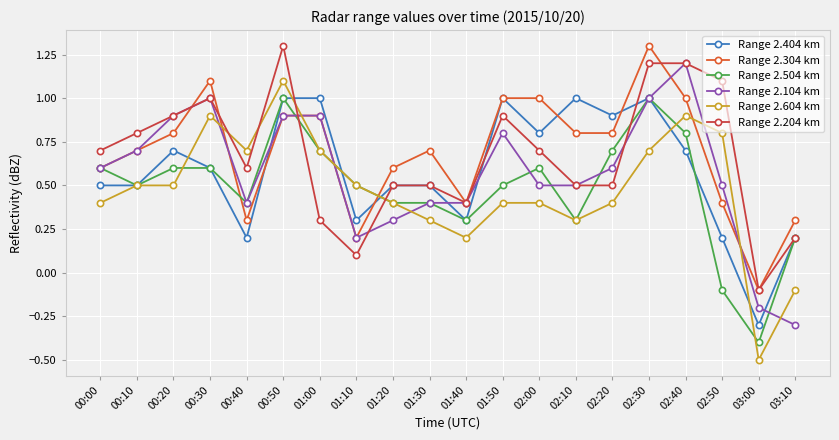

What is the difference between the maximum and minimum values in the Range 2.104 km series?

1.5